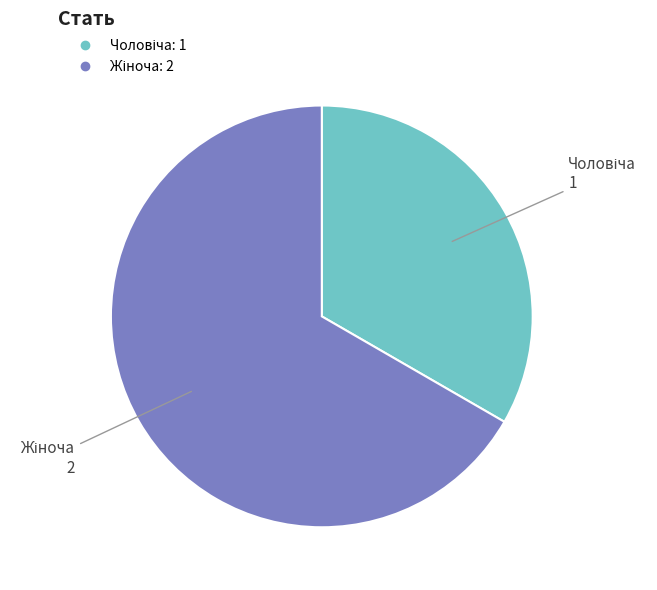

Rank the categories by value from lowest to highest.

Чоловіча, Жіноча